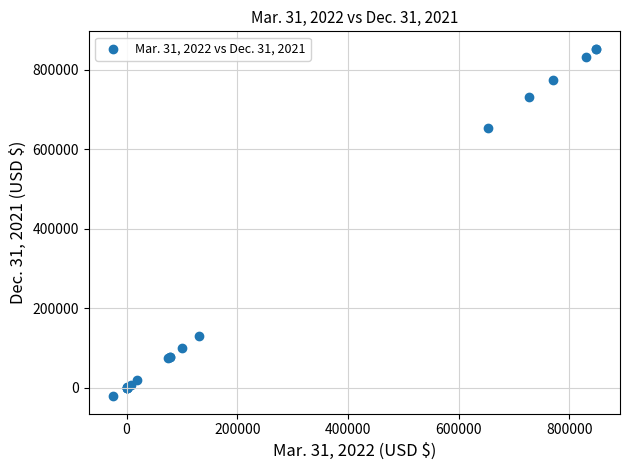

What Y value in the scatter plot is closest to 416213?

654864